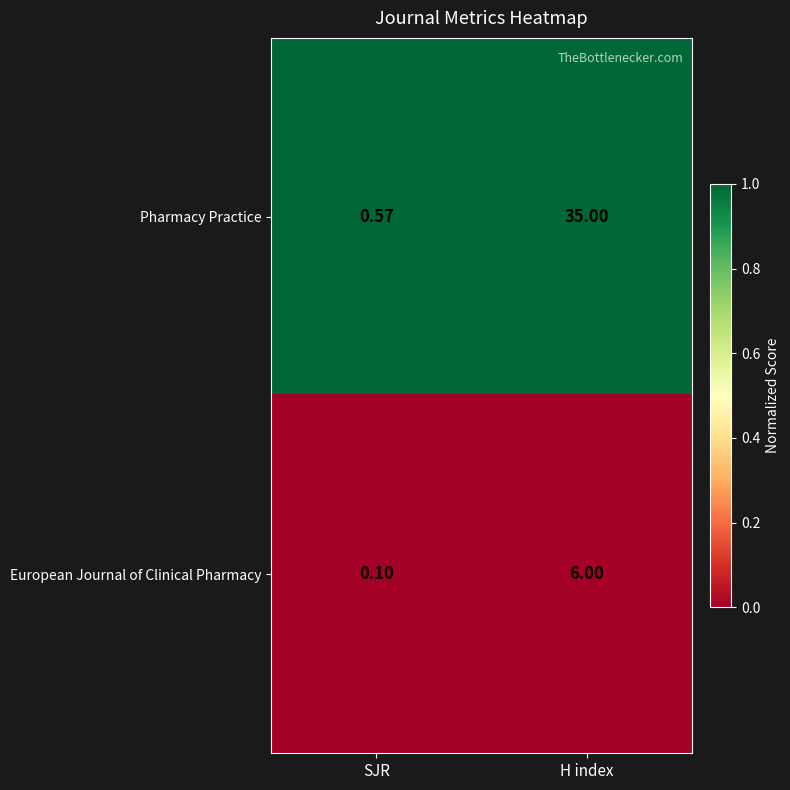

Which series has the widest spread of values?

Pharmacy Practice